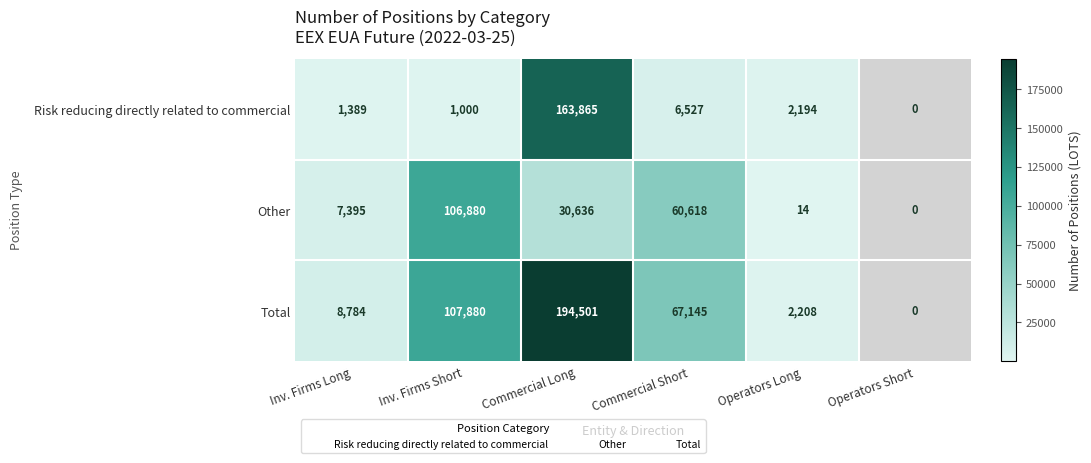

How many data points does each series have?

6